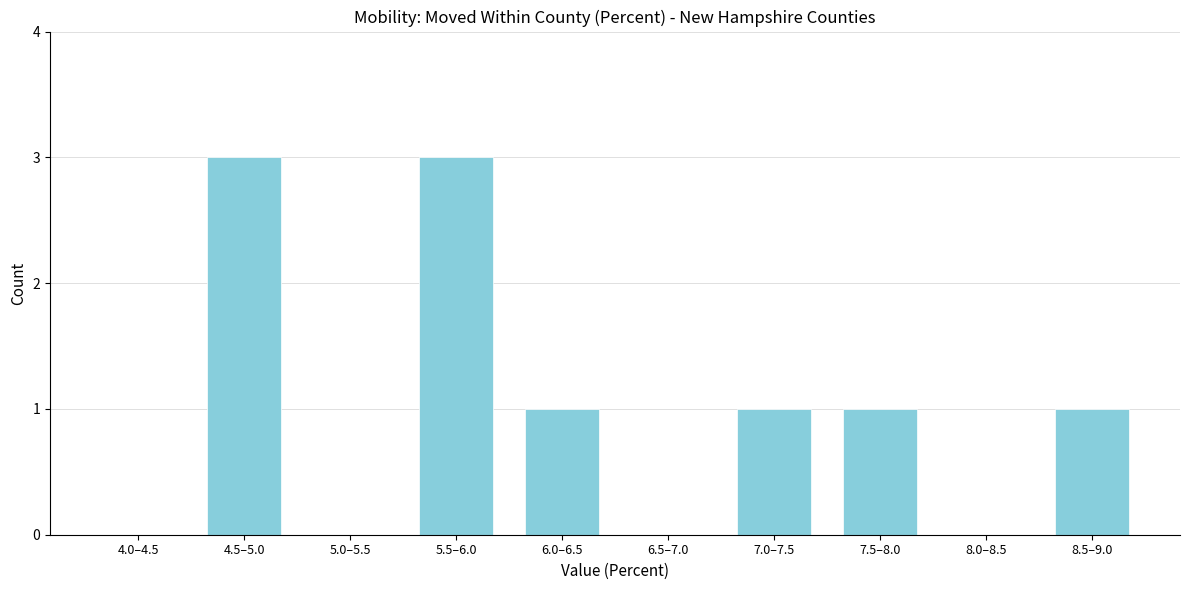

Reading right to left, extract all data points from this chart.

8.5–9.0=1	8.0–8.5=0	7.5–8.0=1	7.0–7.5=1	6.5–7.0=0	6.0–6.5=1	5.5–6.0=3	5.0–5.5=0	4.5–5.0=3	4.0–4.5=0